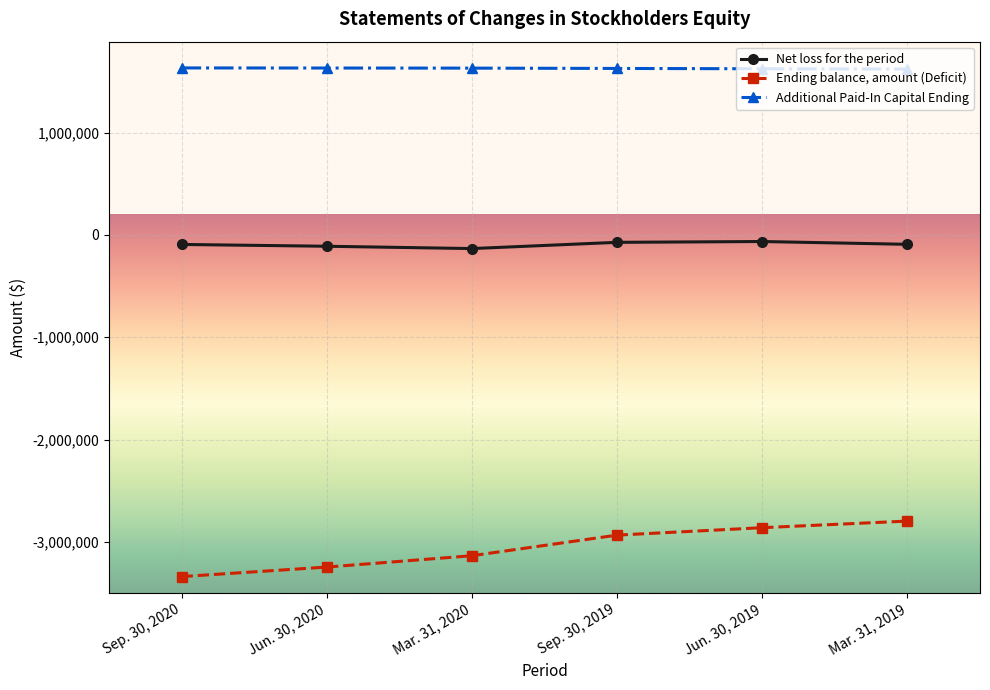

Which series has the largest range (max minus min)?

Ending balance, amount (Deficit)